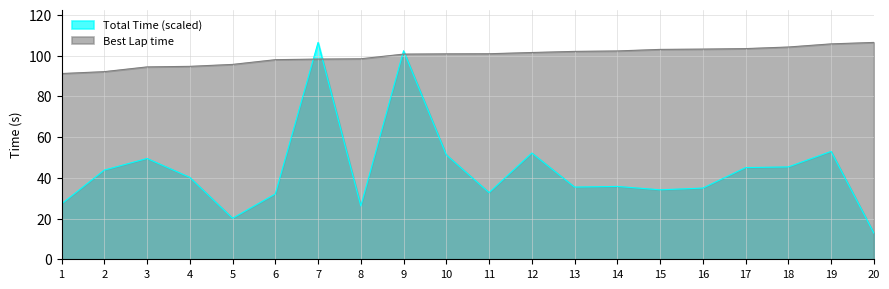

Rank the series by their average value, from lowest to highest.

Total Time (scaled), Best Lap time